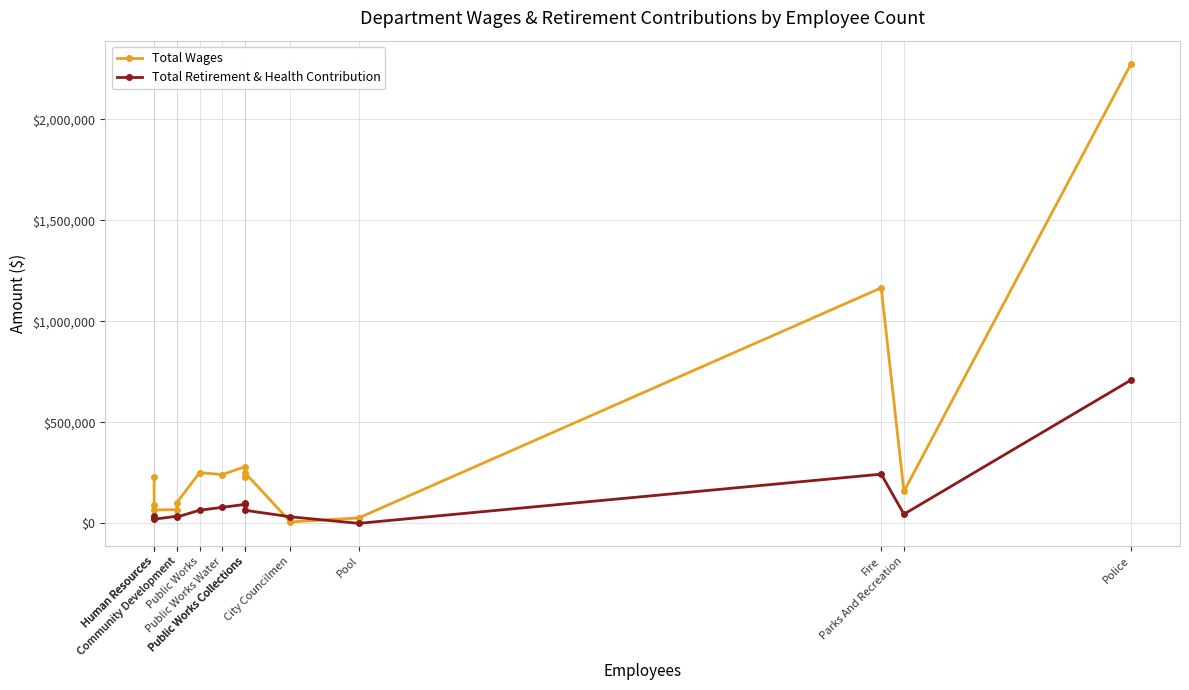

How many interior local peaks does the Total Wages series have?

4